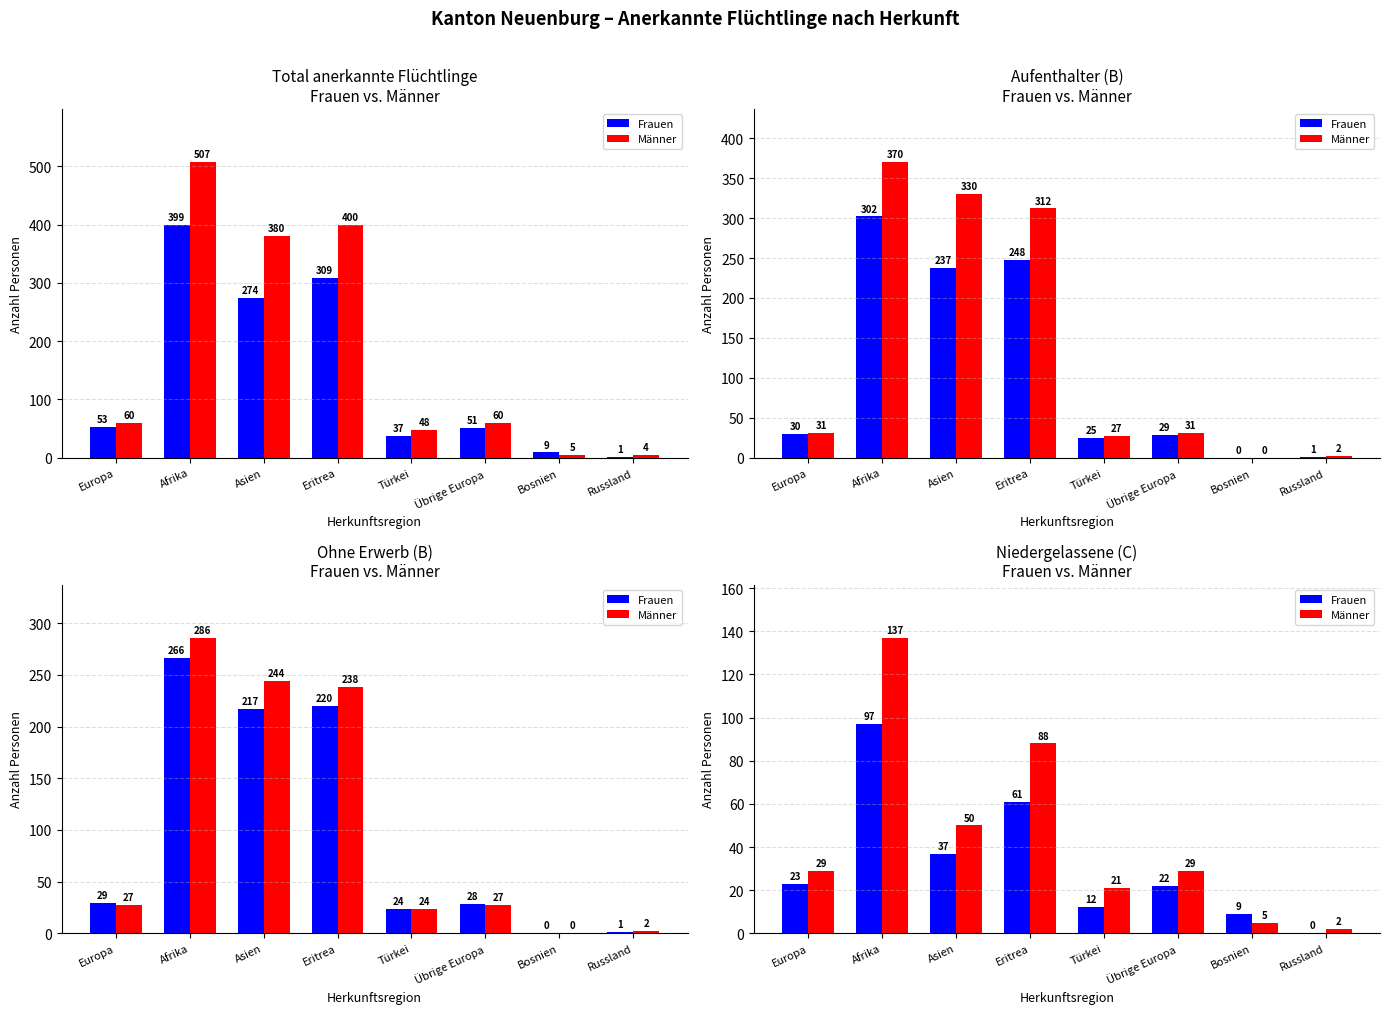

List the series in order of their peak value, lowest first.

Frauen, Männer